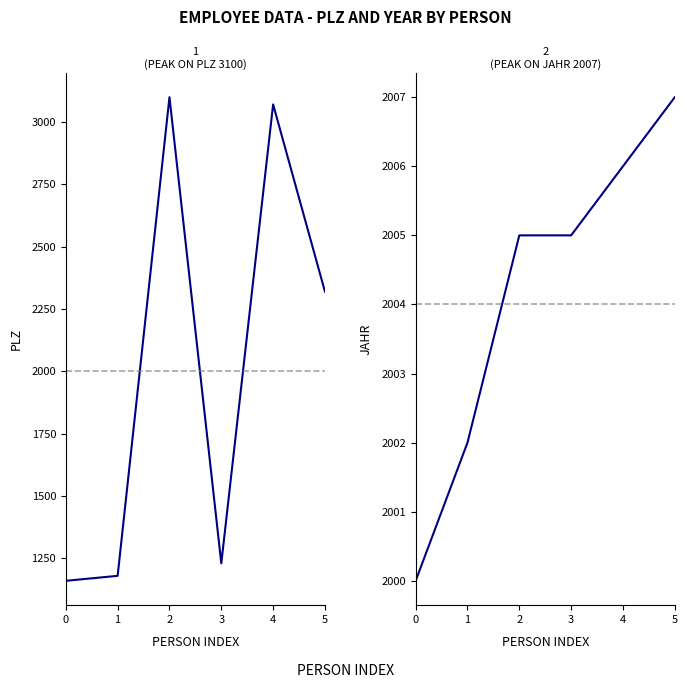

Rank the categories by Jahr value from lowest to highest.

0, 1, 2, 3, 4, 5